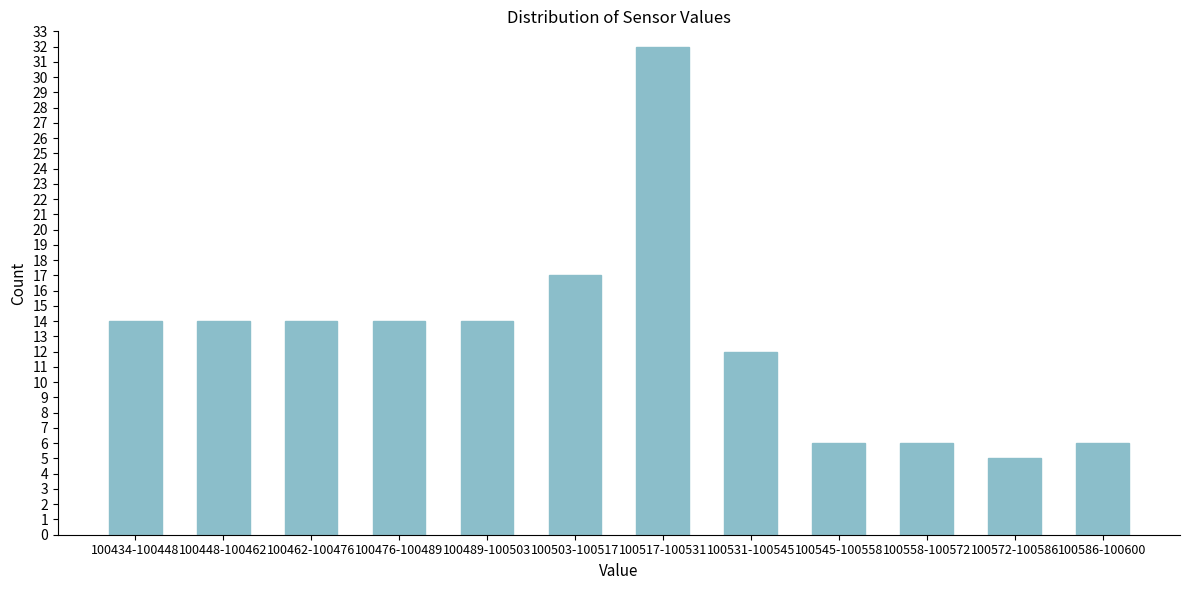

Reading left to right, transcribe all the data shown in this chart.

100434-100448=14	100448-100462=14	100462-100476=14	100476-100489=14	100489-100503=14	100503-100517=17	100517-100531=32	100531-100545=12	100545-100558=6	100558-100572=6	100572-100586=5	100586-100600=6